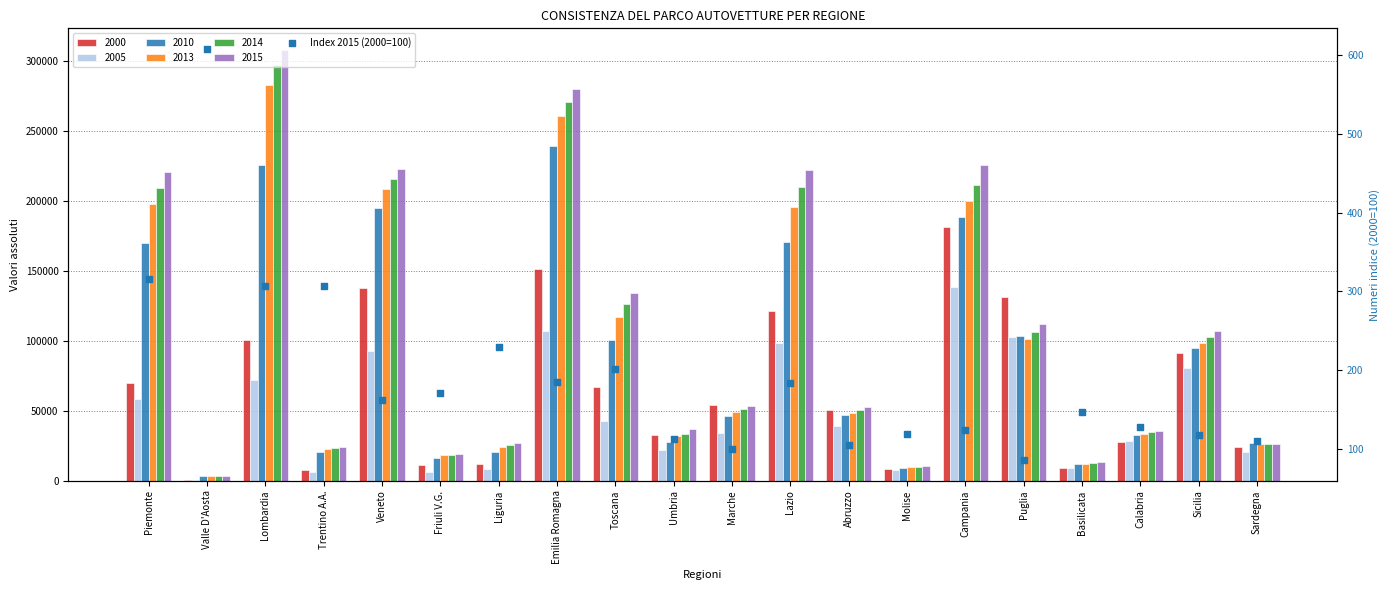

Between Basilicata and Veneto, which is larger?

Veneto